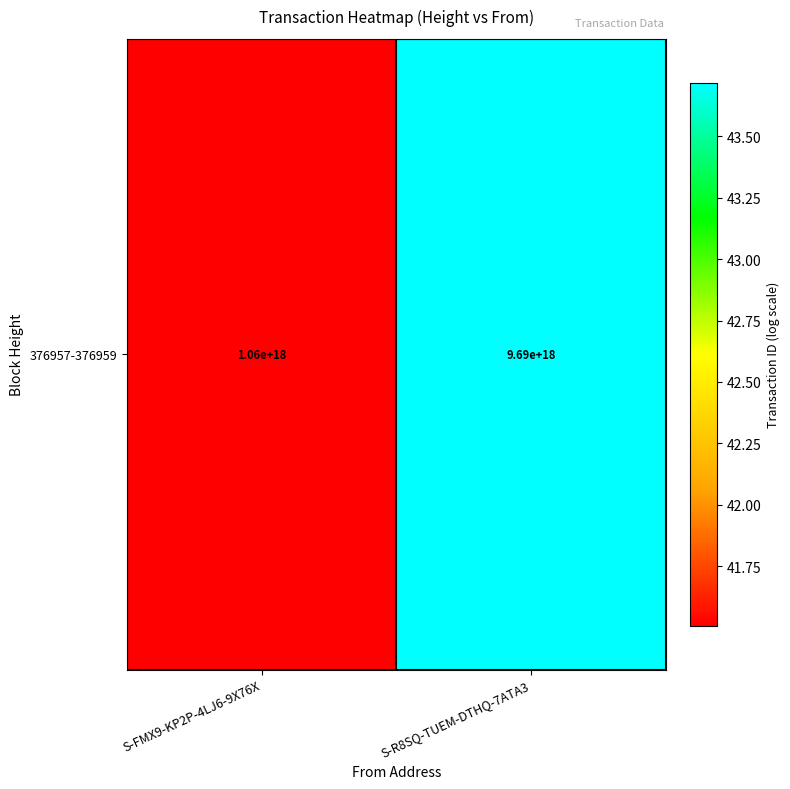

Is it true that the value at S-R8SQ-TUEM-DTHQ-7ATA3 is 28.8?

False